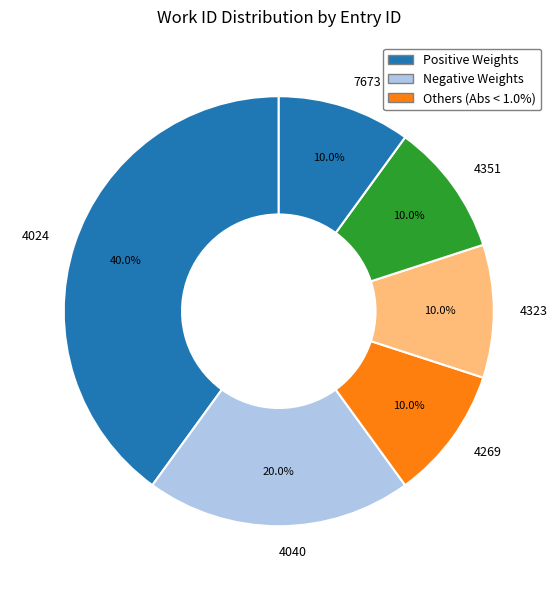

How many segments does this pie chart have?

6